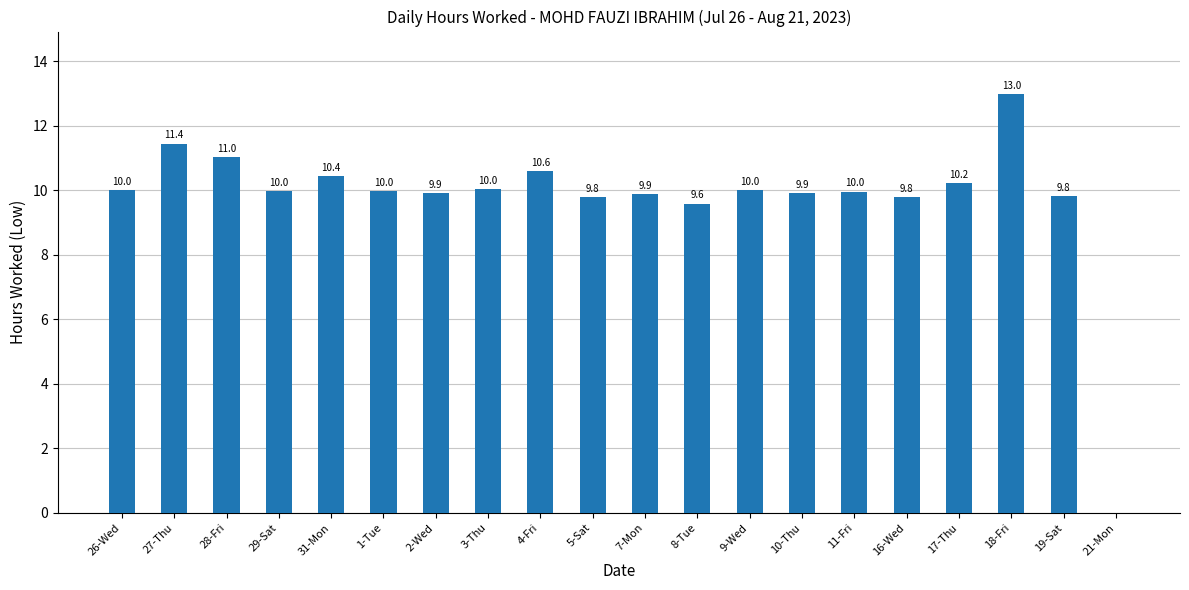

Are the bars horizontal?

No